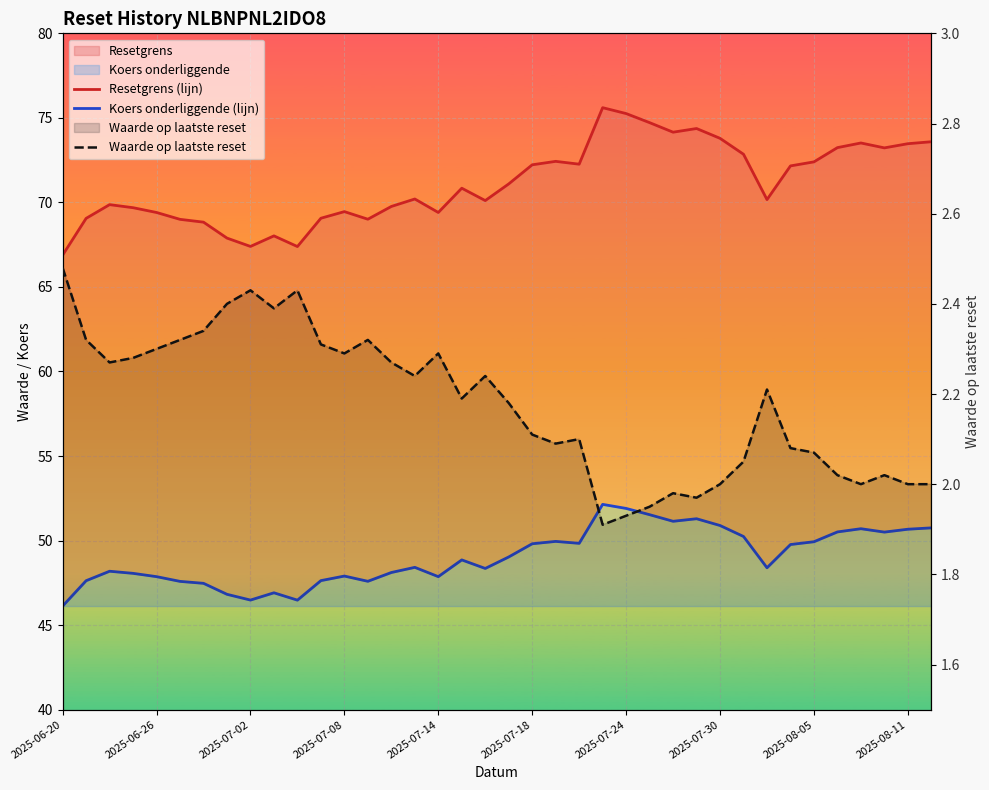

List the series in order of their peak value, lowest first.

Waarde op laatste reset, Koers onderliggende (lijn), Resetgrens (lijn)